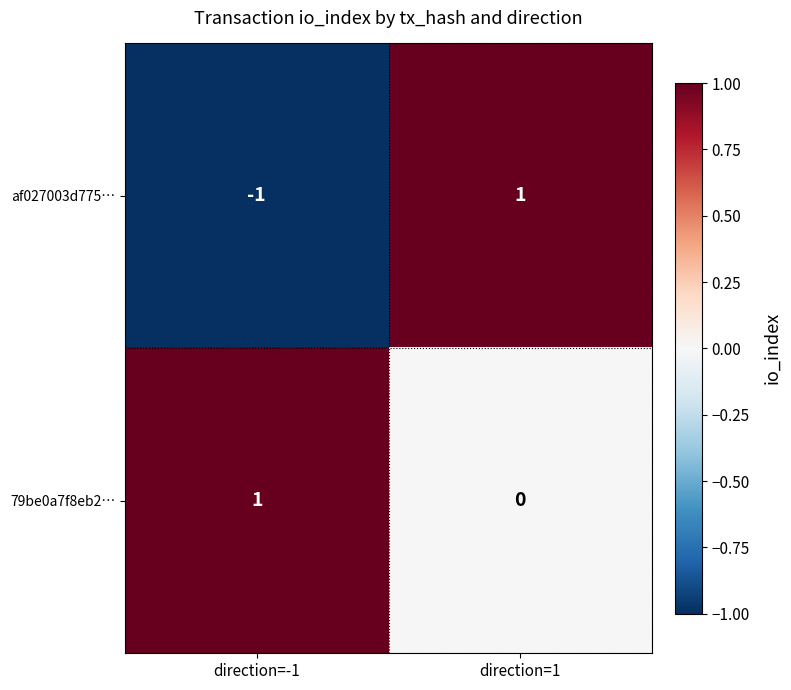

What is the spread (max minus min) of values at direction=-1?

2